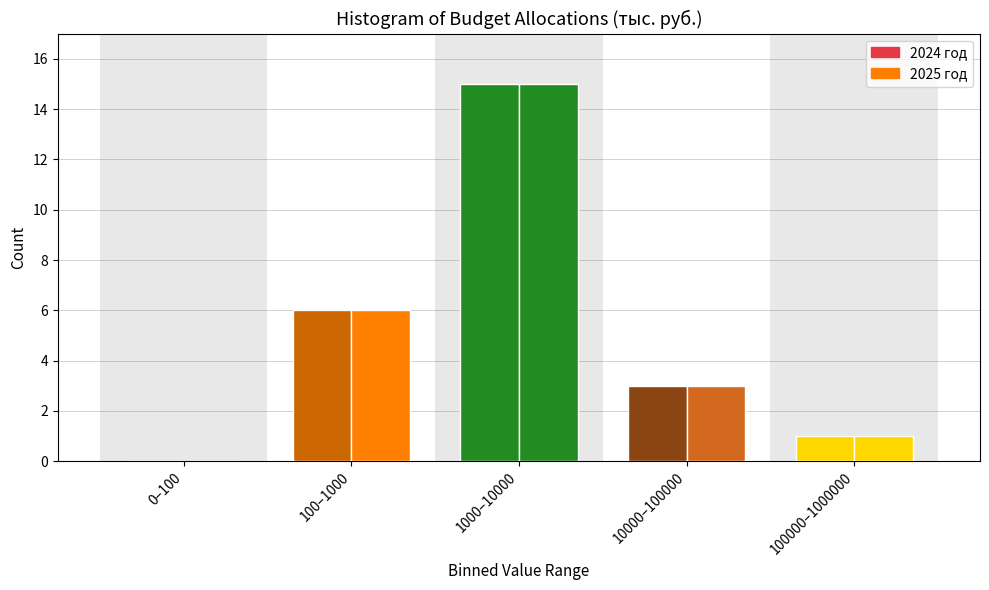

How many distinct data groups are displayed?

2